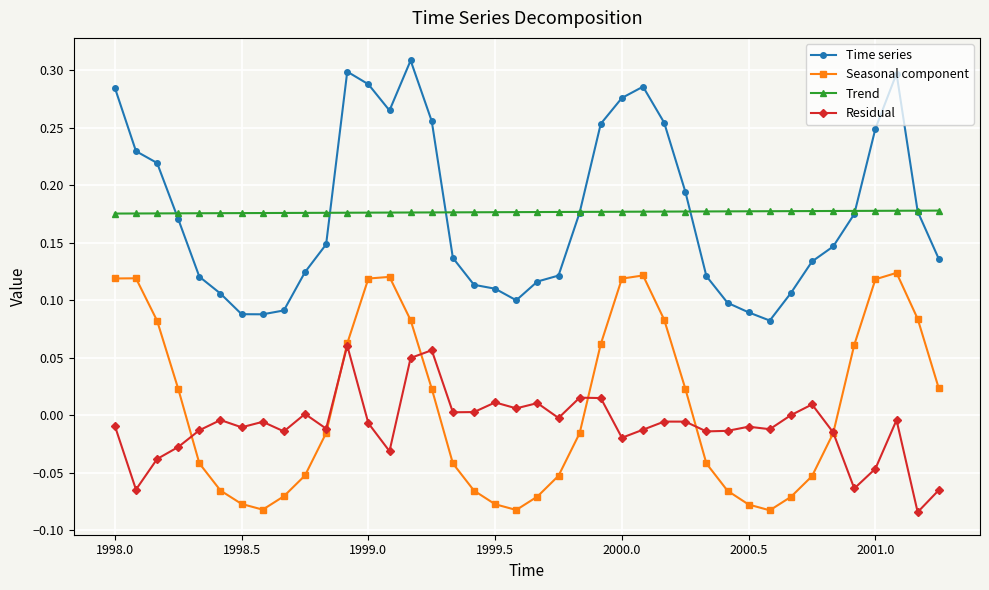

What are all the series names shown in the legend?

Time series, Seasonal component, Trend, Residual